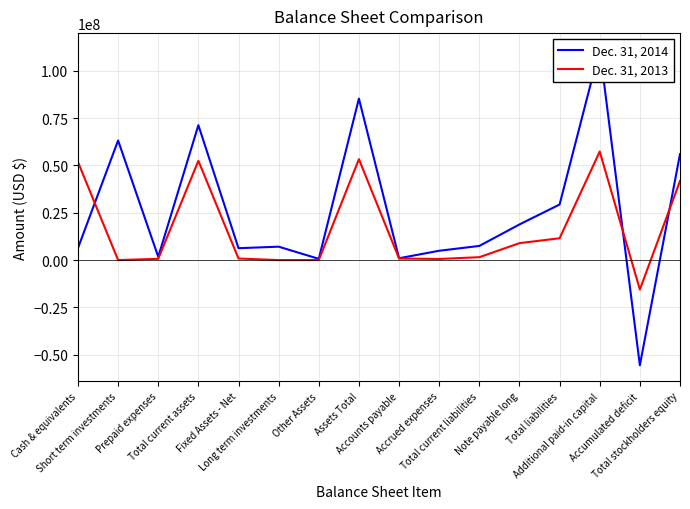

What is the label of the 10th point from the left?

Accrued expenses